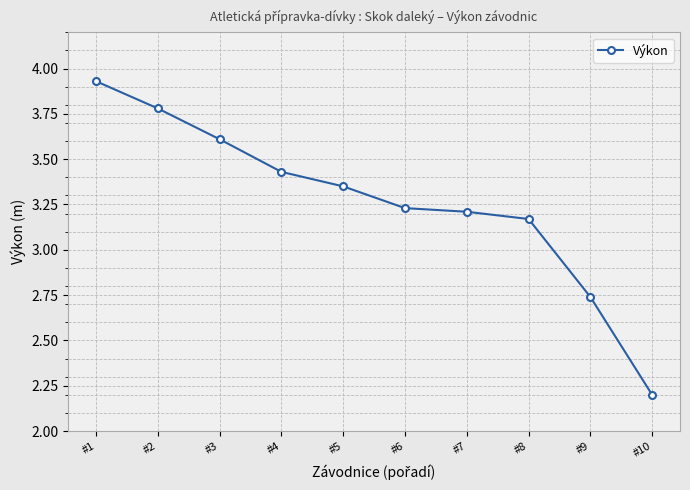

How many values are below 3?

2